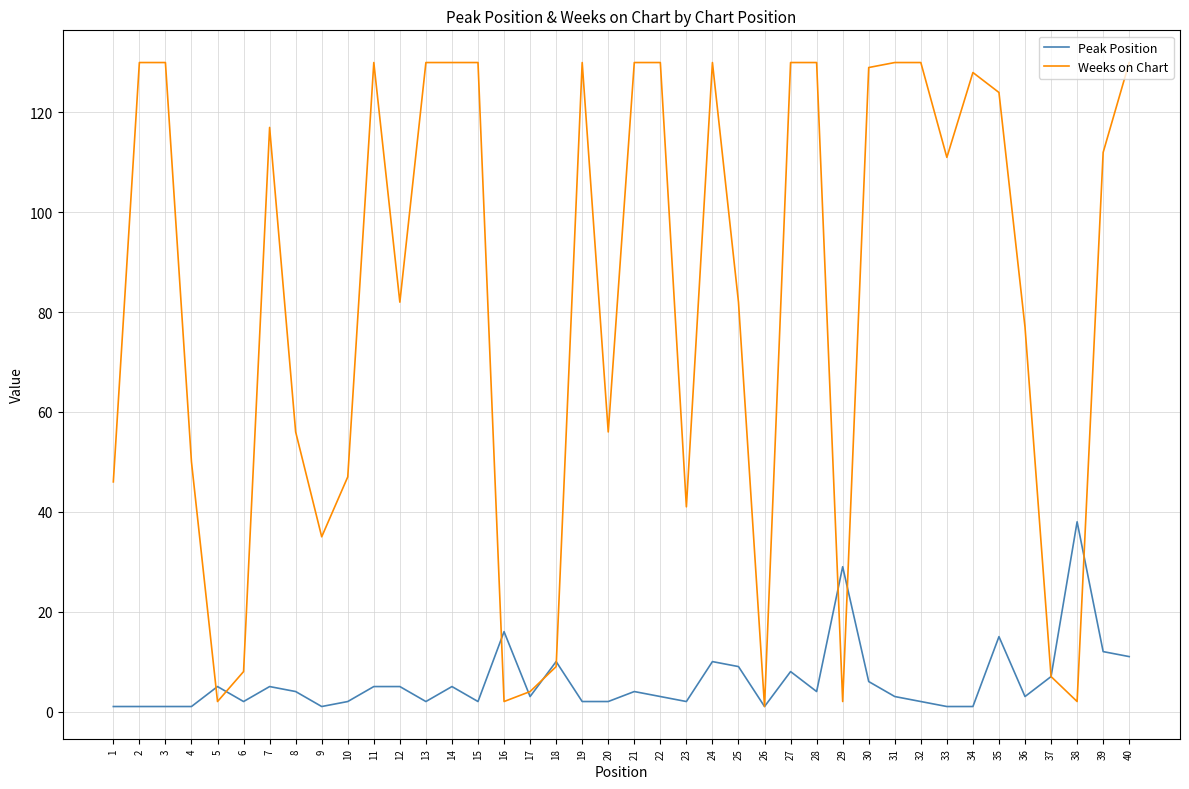

Which series changed the most between 5 and 18?

Weeks on Chart